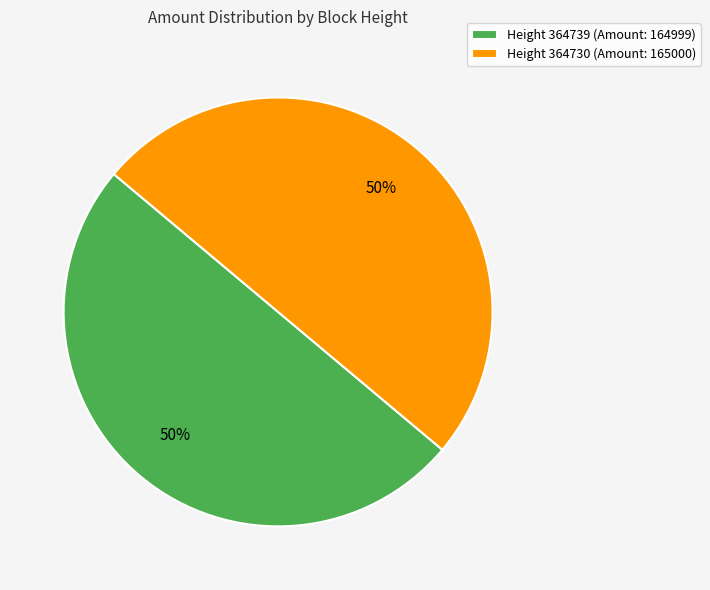

Count the number of slices in the pie.

2